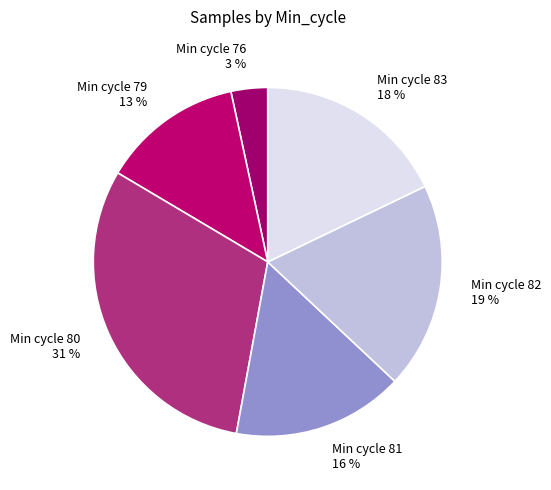

What is the smallest slice in the pie chart?

Min cycle 76